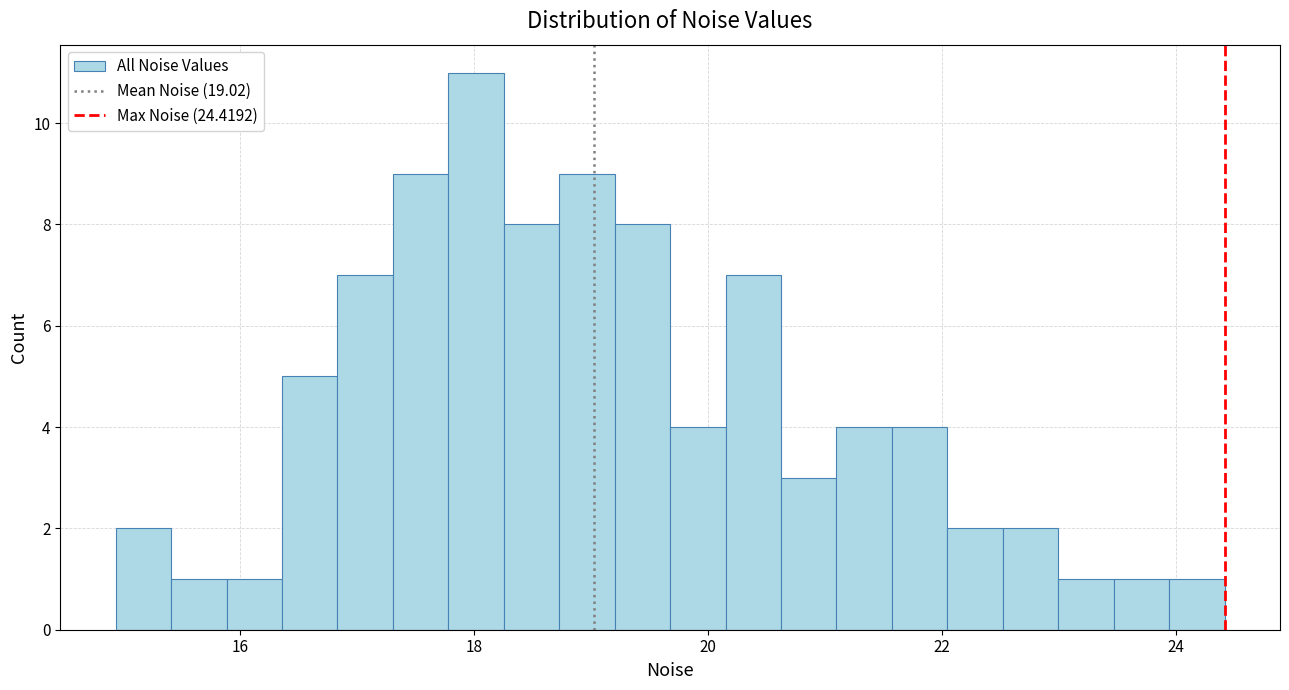

Read against the x-axis, roughly where is the centre of the tallest bar?

18.0